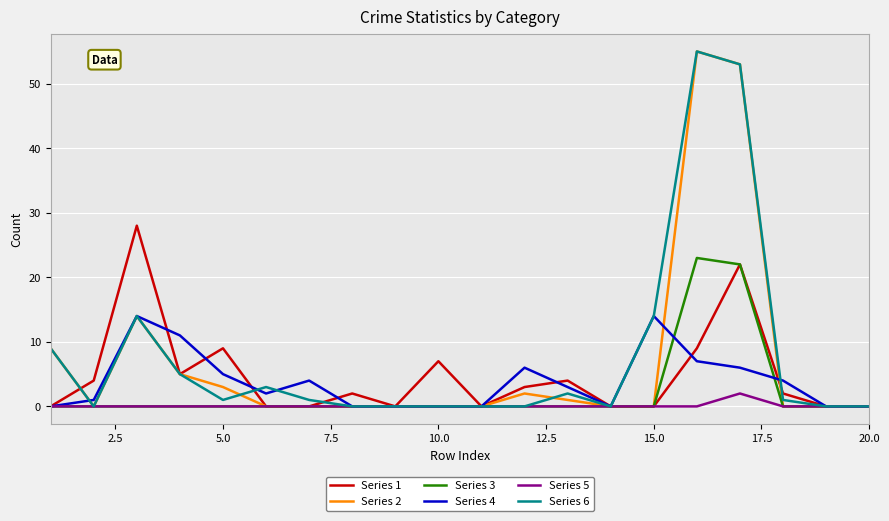

True or false: Series 6 has more than 2 interior local peaks.

True